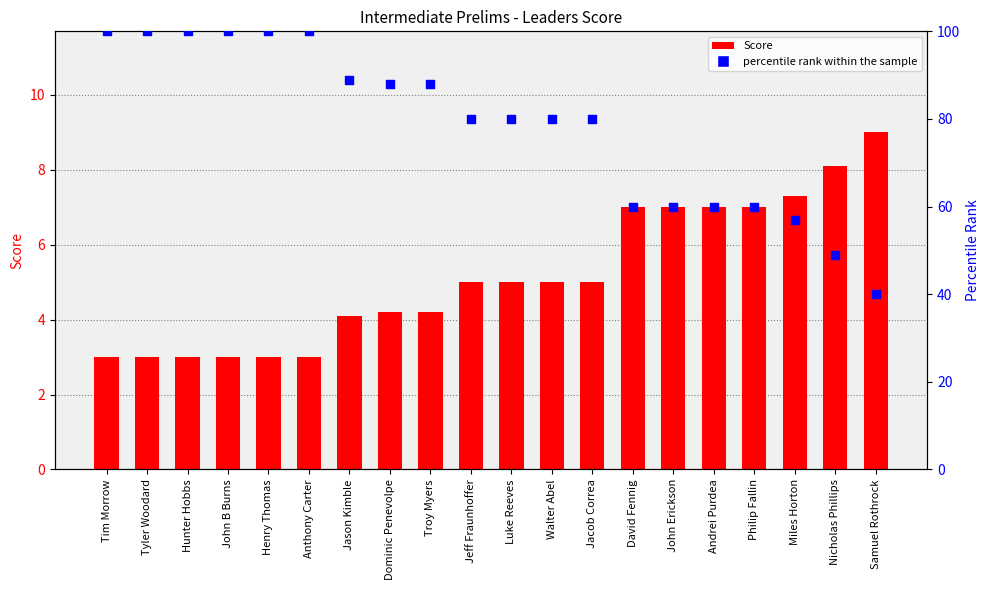

Which series contains the highest Y value?

percentile rank within the sample